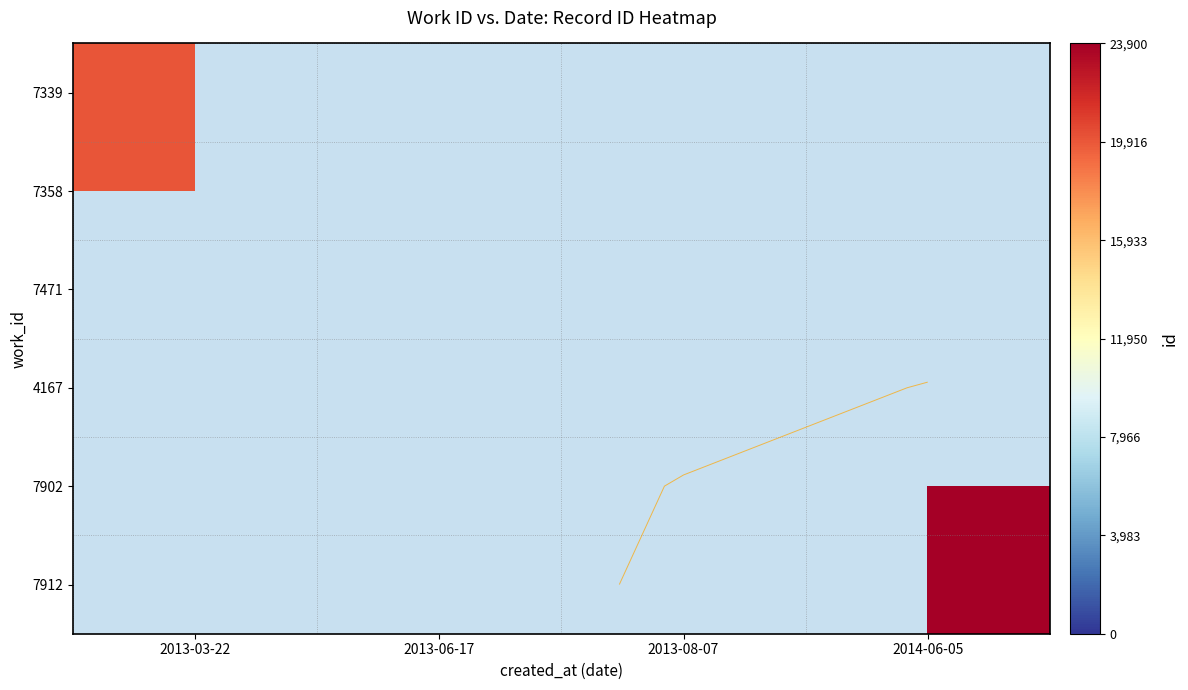

At which category does the chart reach its minimum across all series?

2013-03-22